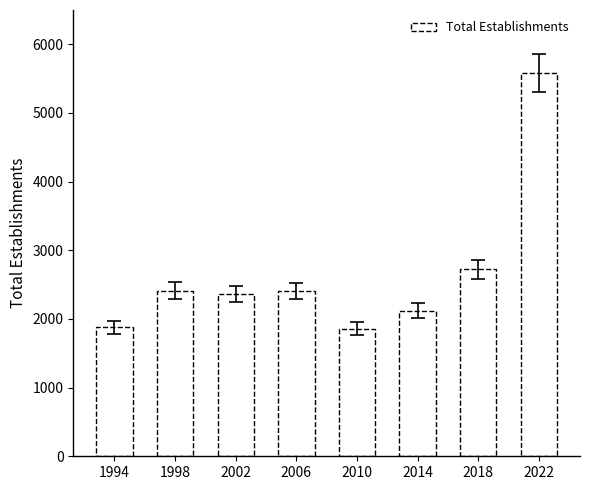

What is the maximum value shown in the chart?

5583